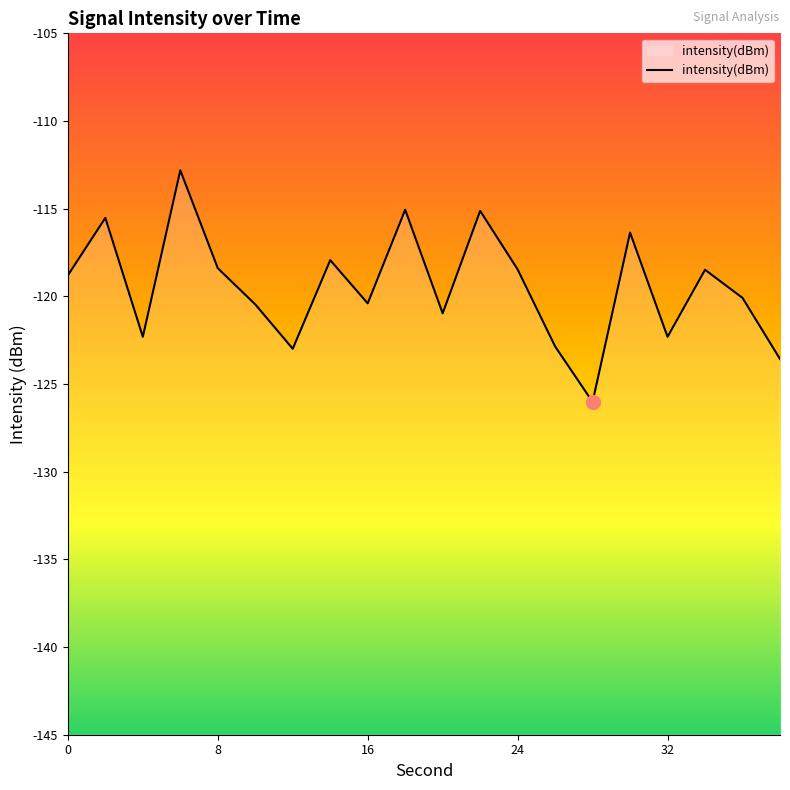

Does the chart have visible grid lines?

No